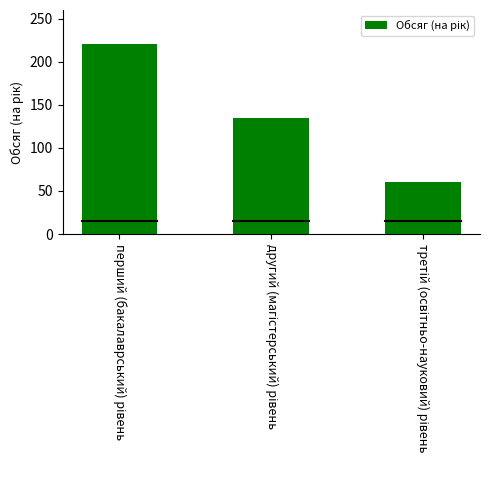

How many data points are less than 135?

1